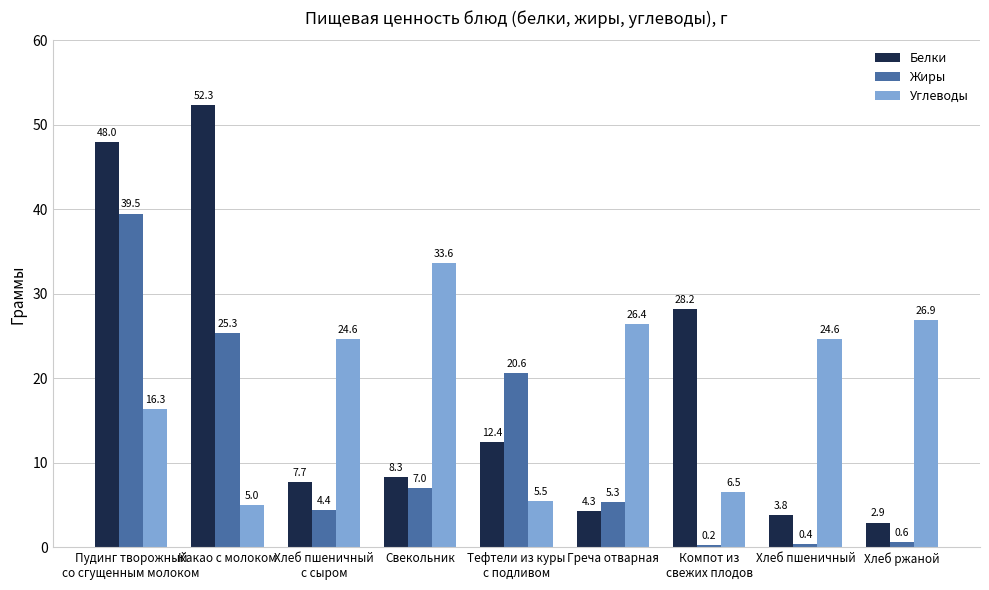

What is the difference between the highest and lowest values at Какао с молоком?

47.3